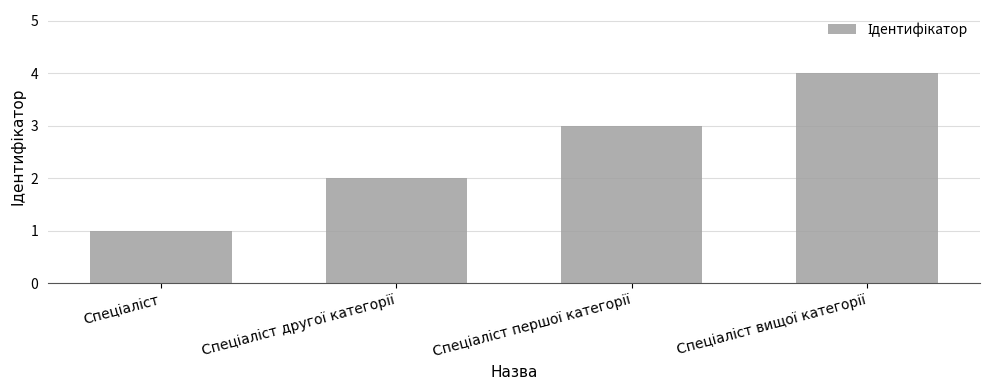

What is the maximum value shown in the chart?

4